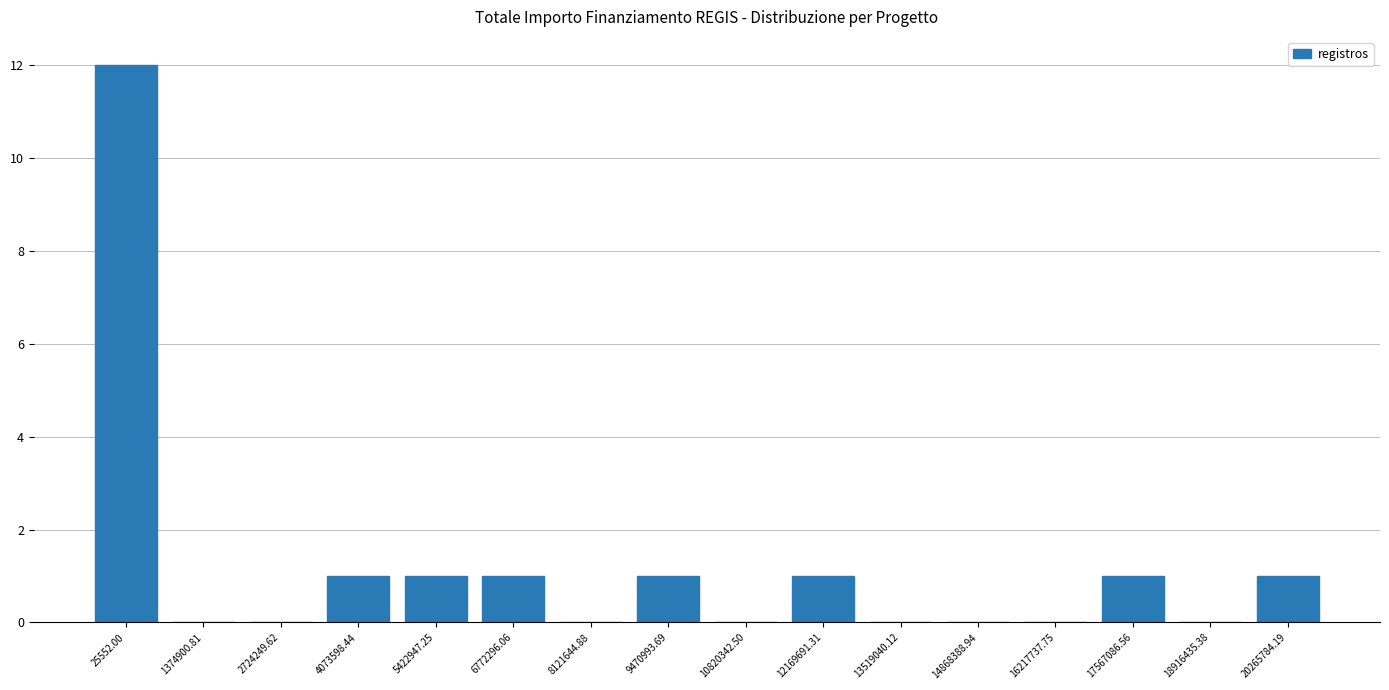

Reading right to left, extract all data points from this chart.

1	0	1	0	0	0	1	0	1	0	1	1	1	0	0	12